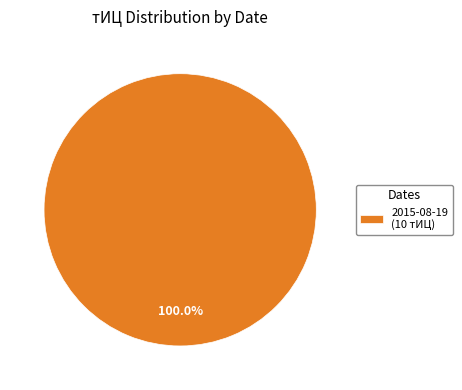

Count the number of slices in the pie.

1